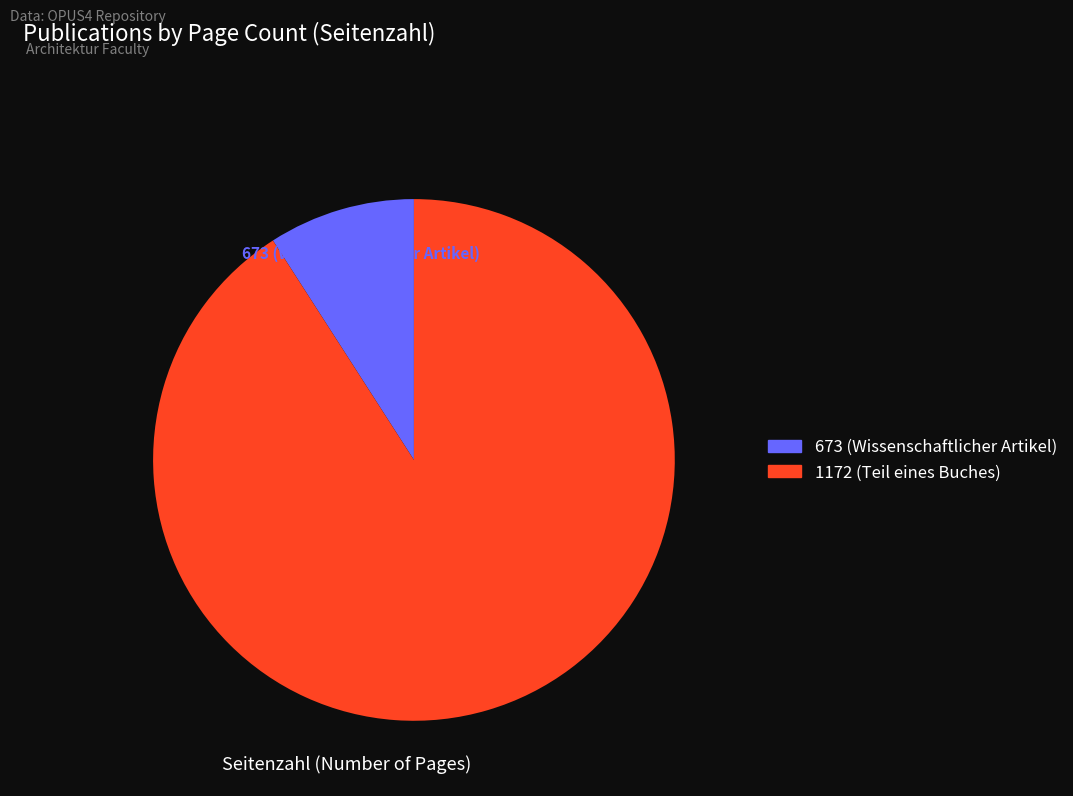

Count the number of slices in the pie.

2